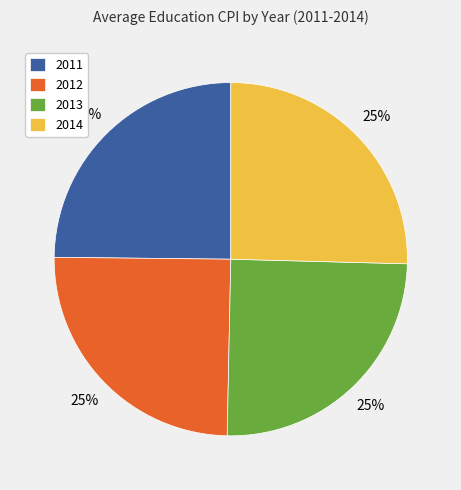

What percentage is the 2012 slice, to the nearest percent?

25%